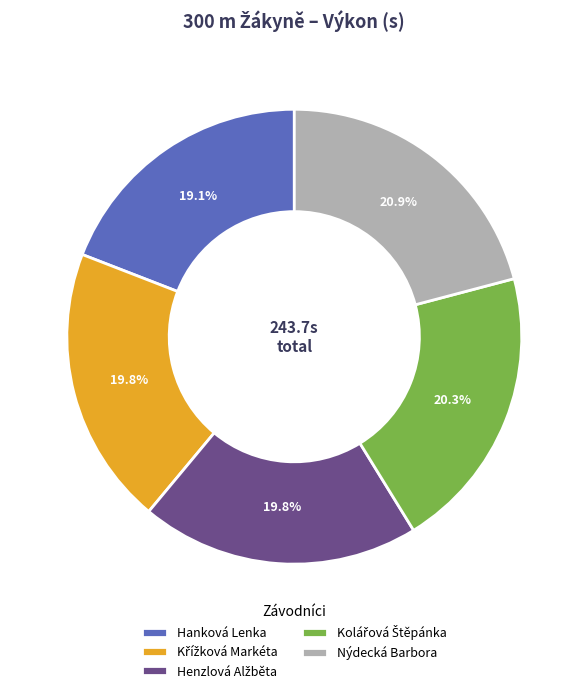

Which category has the biggest portion of the pie?

Nýdecká Barbora